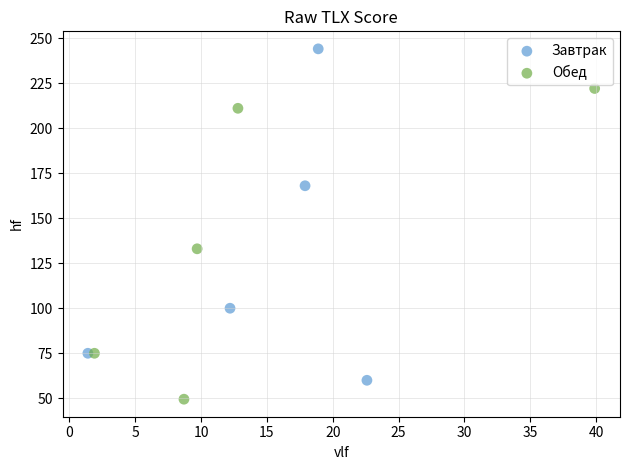

Which series contains the lowest Y value?

Обед